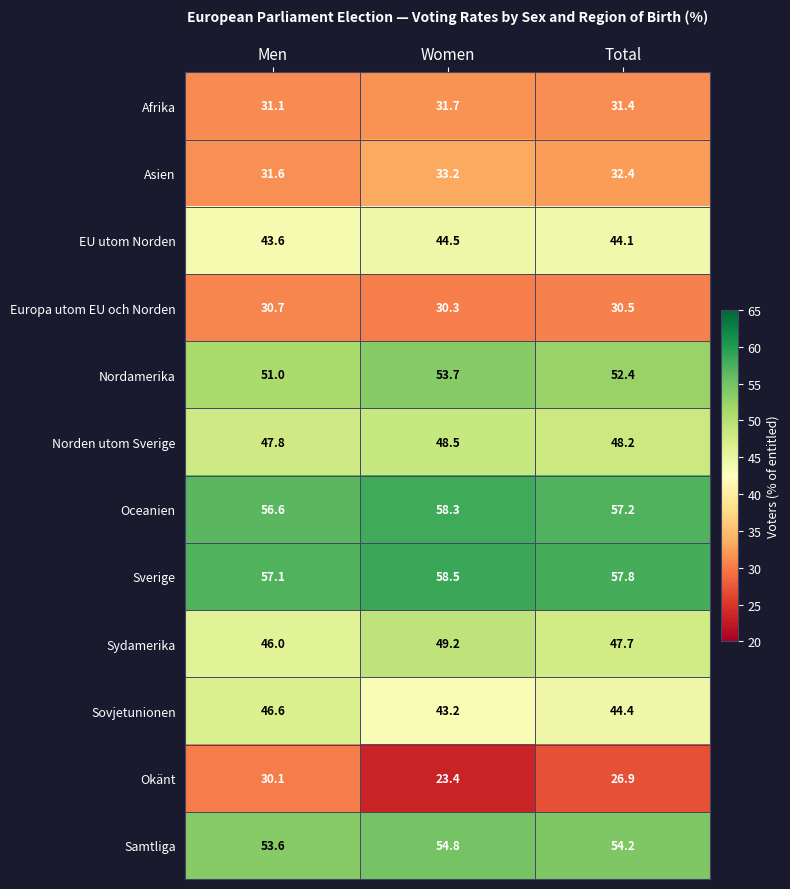

At which label does EU utom Norden reach its minimum?

Men